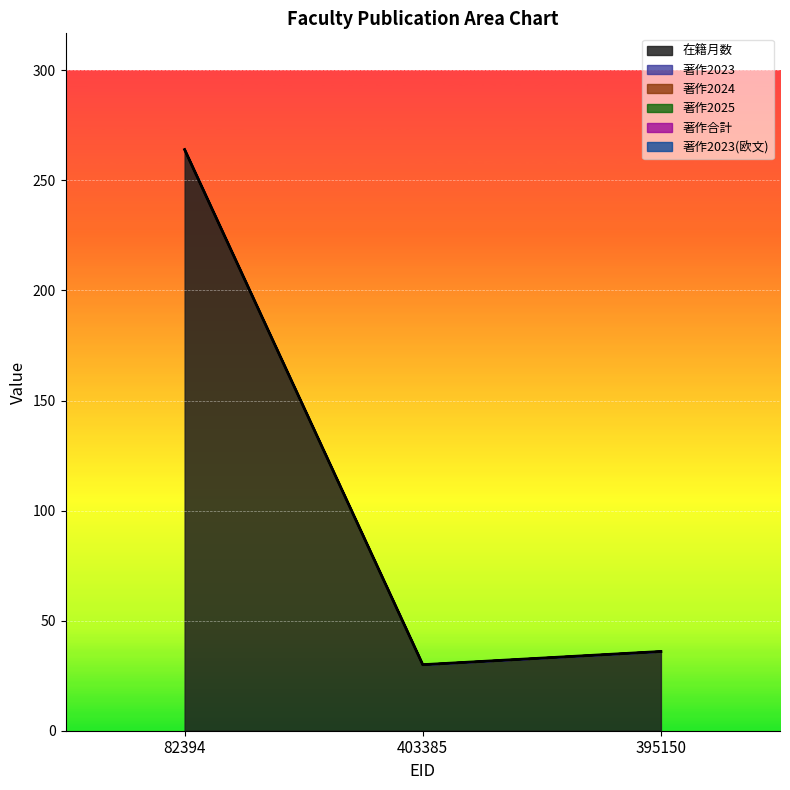

Rank the series at 395150 from highest to lowest value.

在籍月数, 著作2023, 著作2024, 著作2025, 著作合計, 著作2023(欧文)